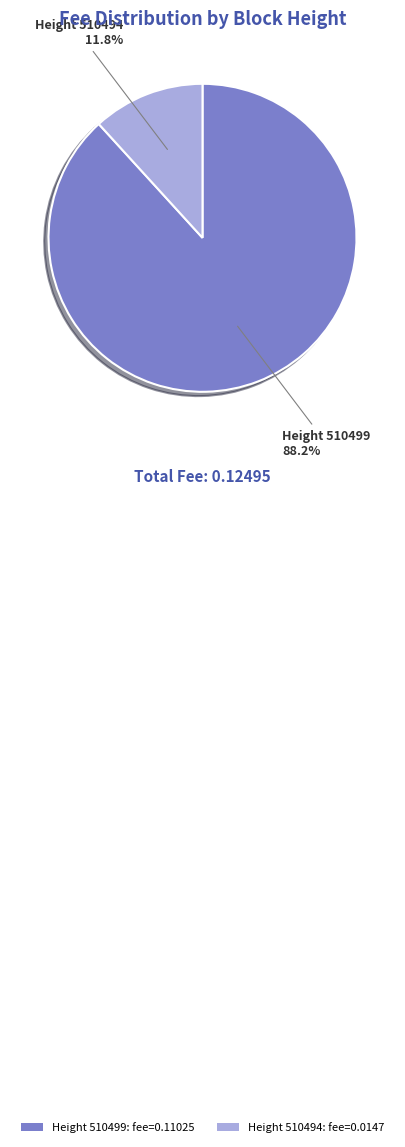

What is the majority slice?

Height 510499: fee=0.11025